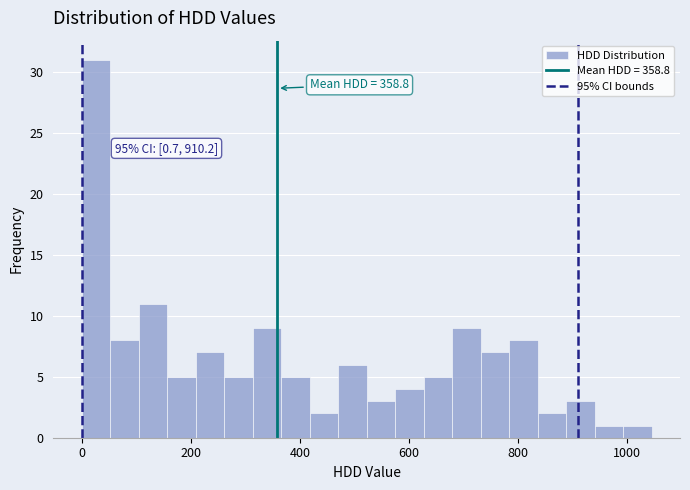

Around what value on the x-axis is the tallest bar? Give the approximate position of its centre, as read against the axis.

20